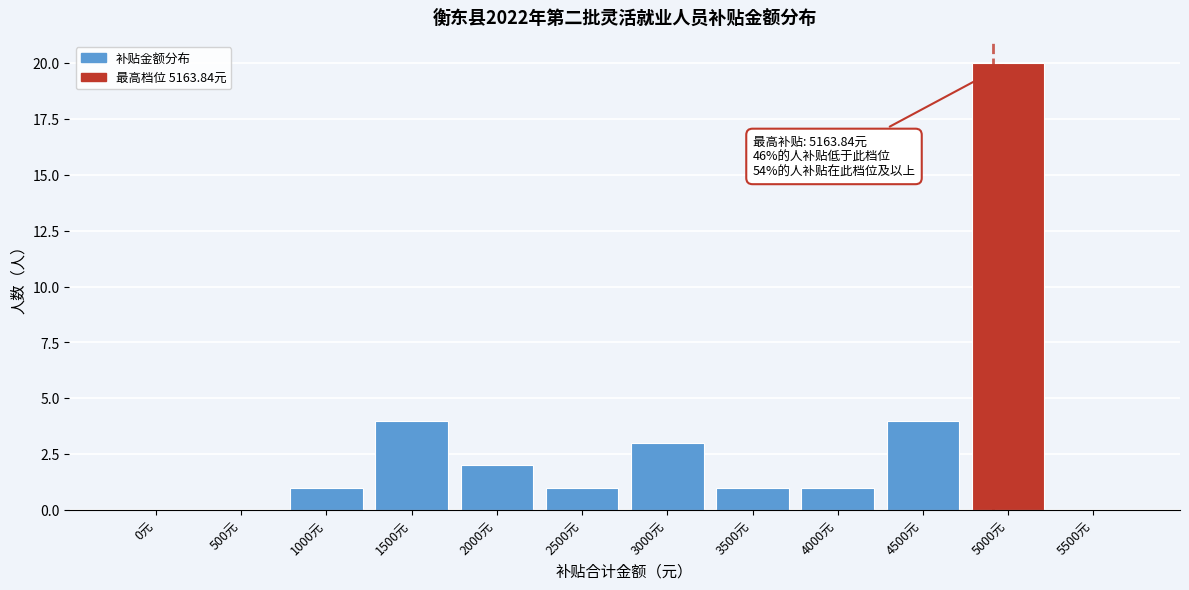

Reading right to left, list all the values displayed in this chart.

5500元=0	5000元=20	4500元=4	4000元=1	3500元=1	3000元=3	2500元=1	2000元=2	1500元=4	1000元=1	500元=0	0元=0